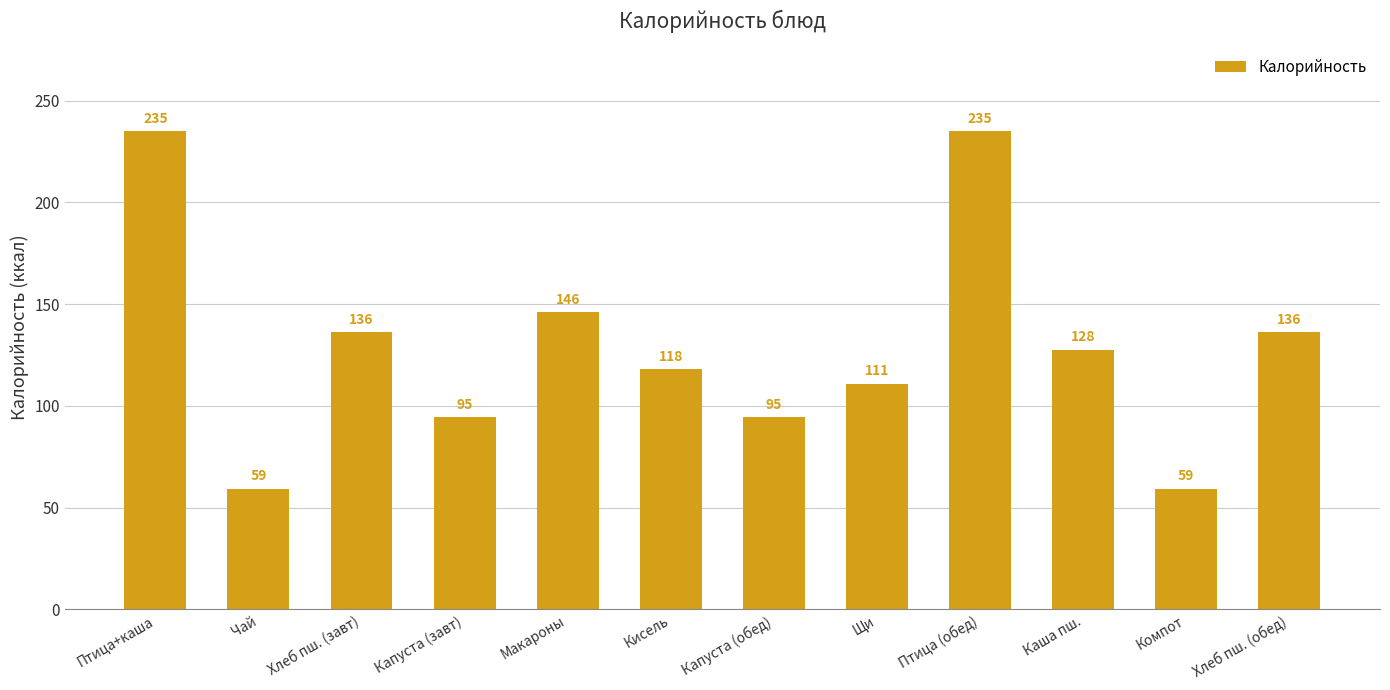

What is the label of the 9th bar from the left?

Птица (обед)